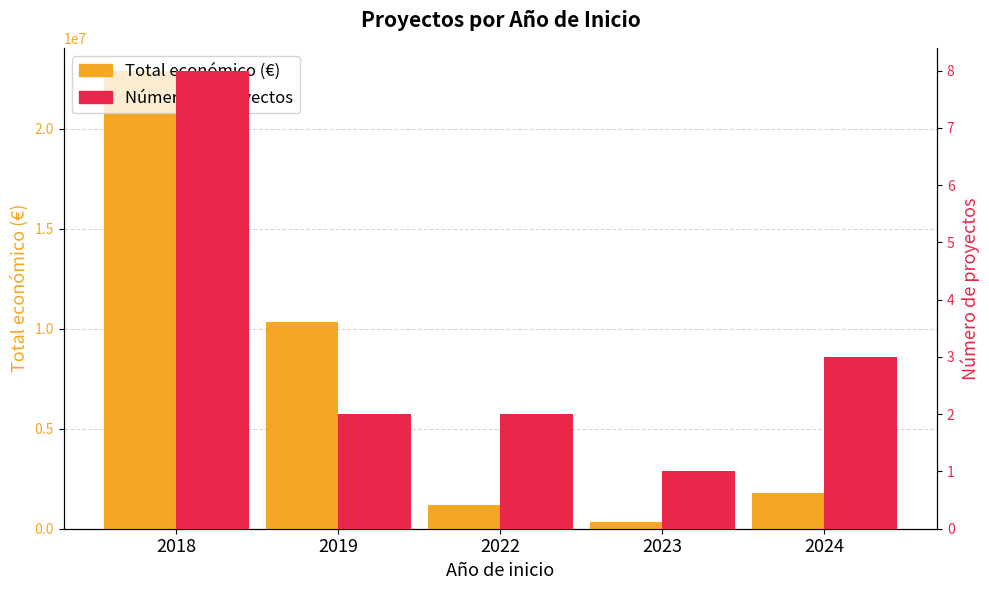

The Total económico (€) series shows 2891776 at 2024. True or false?

False